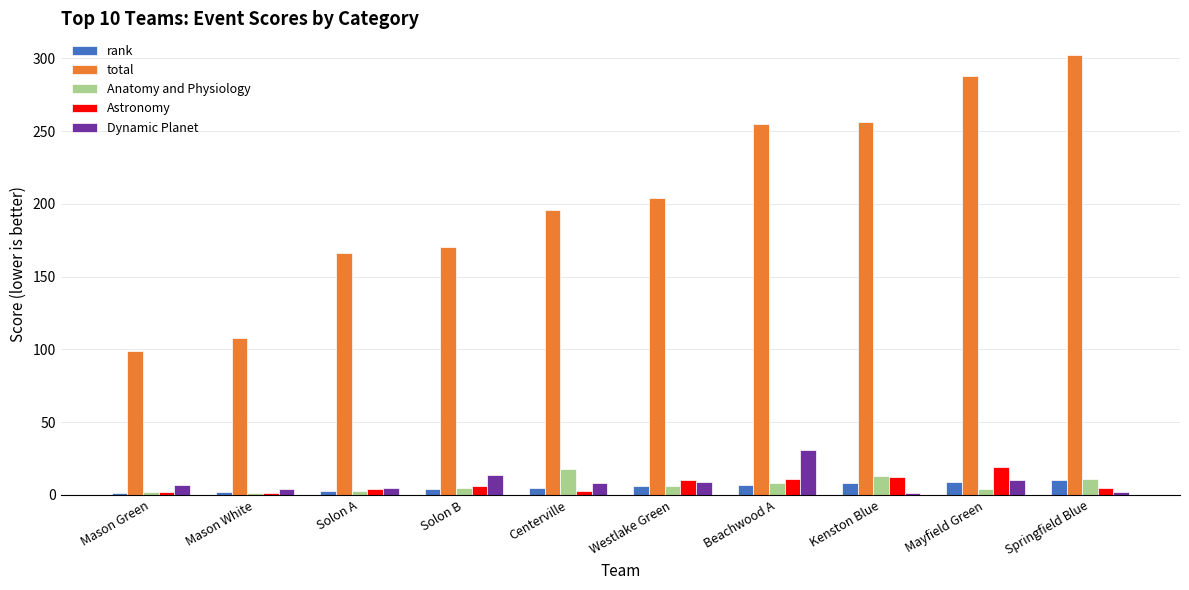

Which series has the widest spread of values?

total